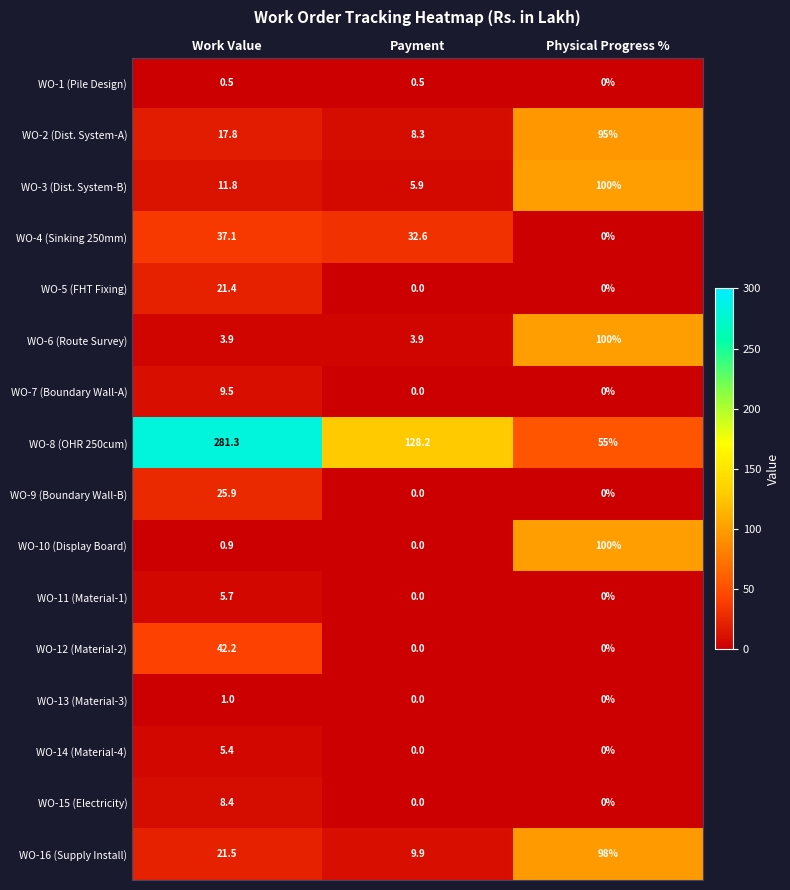

Is it true that WO-13 (Material-3) equals 1.0 at Work Value?

True